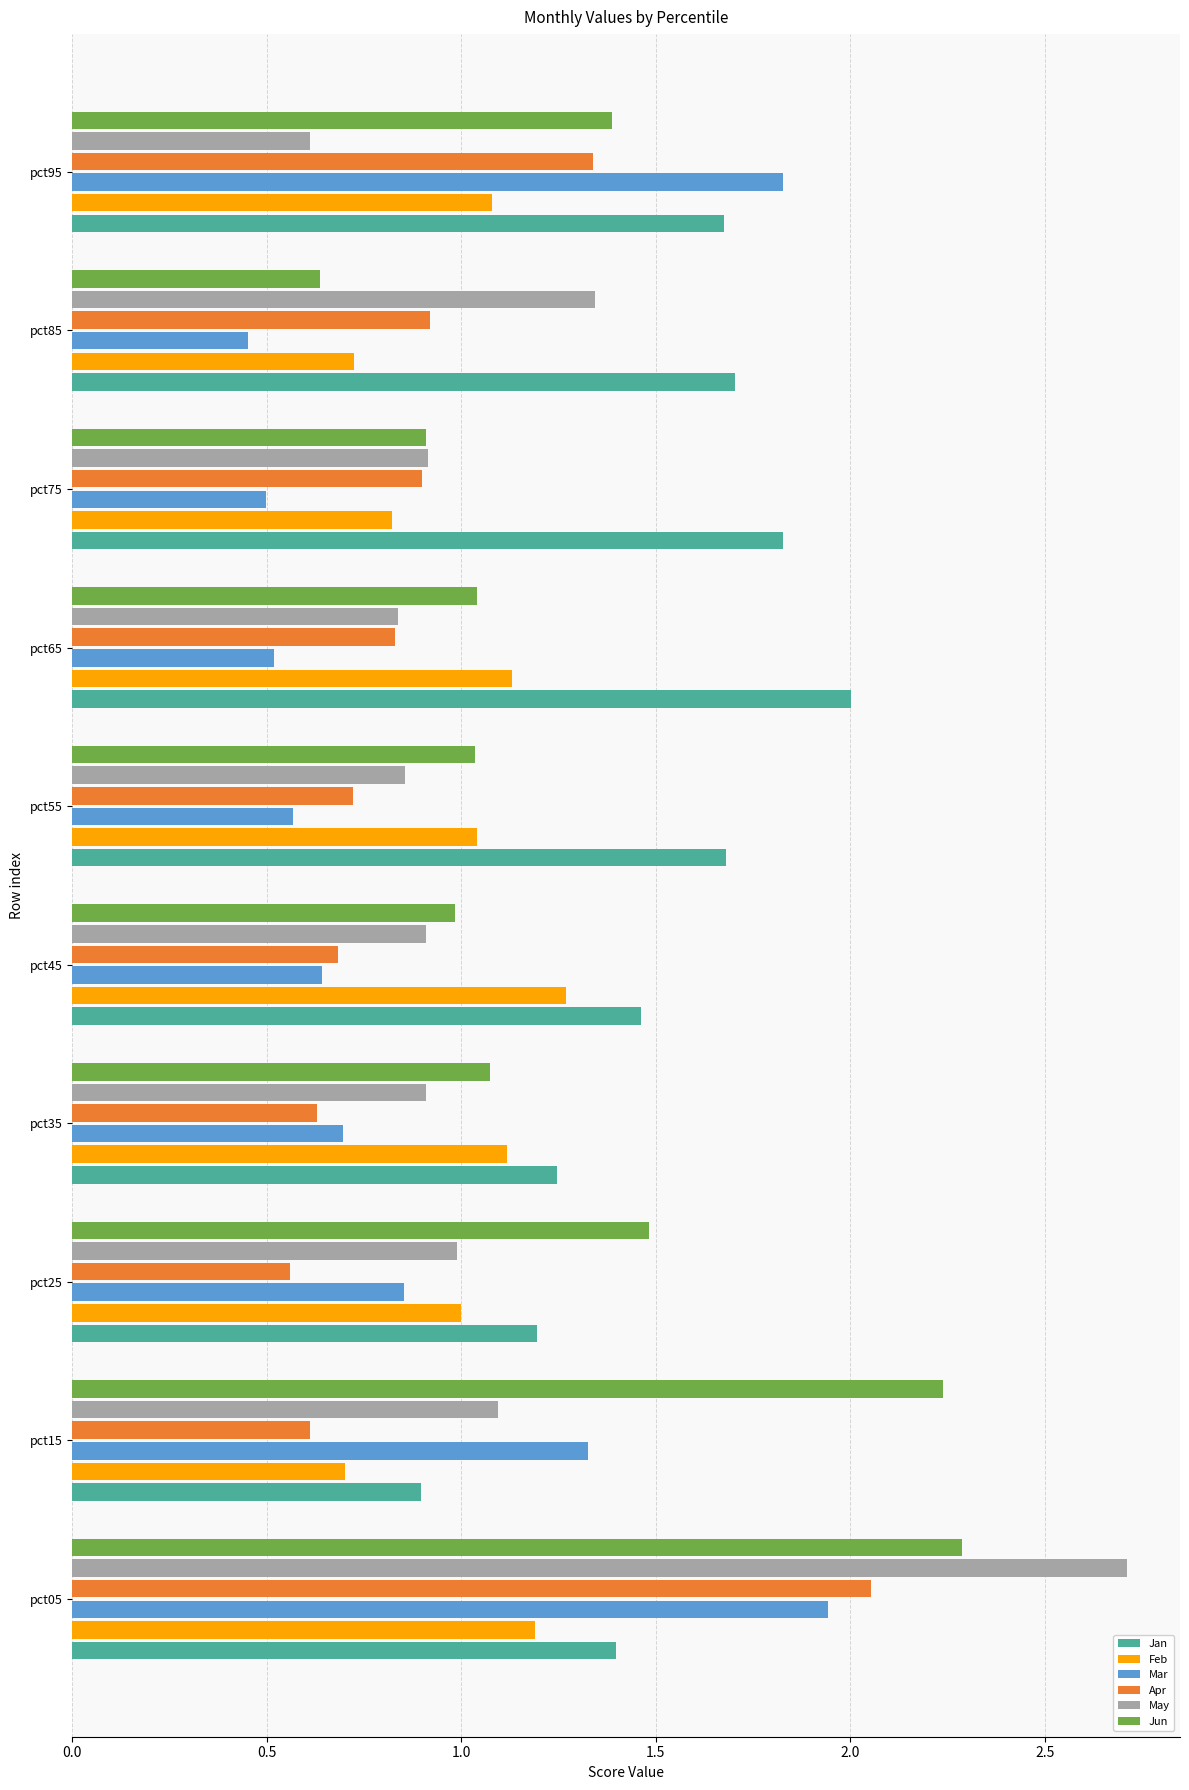

How many data points does each series have?

10